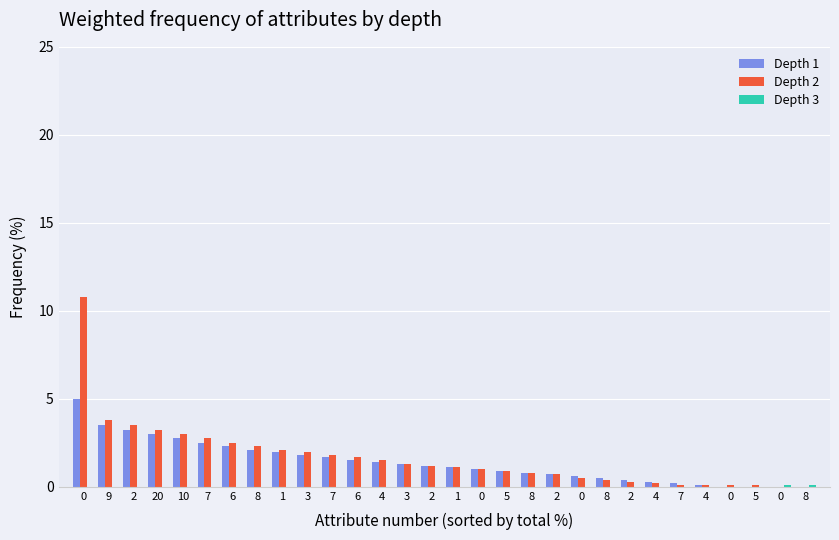

What is the greatest value displayed?

10.8